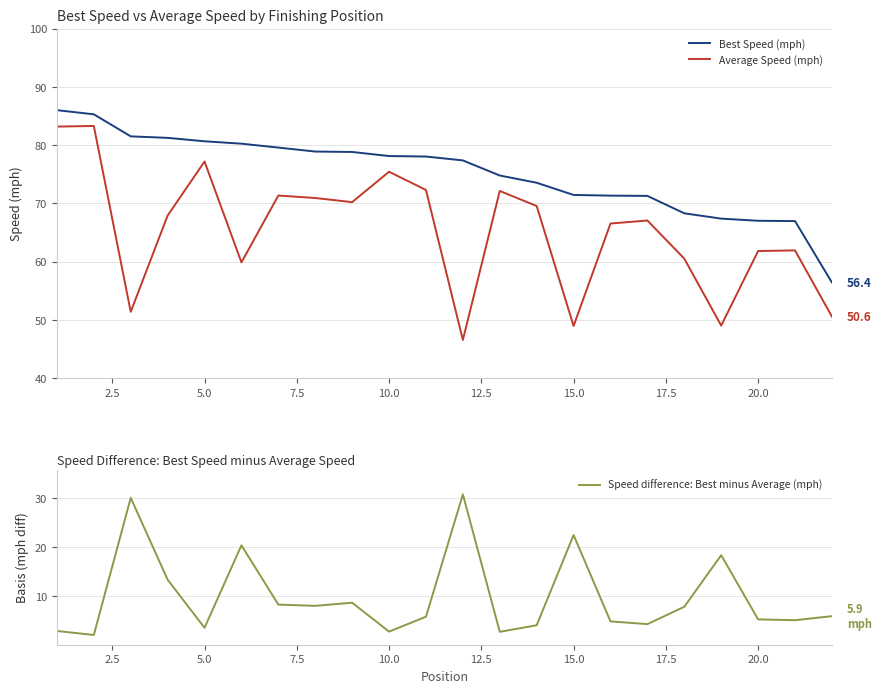

Reading left to right, transcribe all the data shown in this chart.

Best Speed (mph): 86.0	85.3	81.5	81.3	80.7	80.3	79.6	78.9	78.8	78.1	78.1	77.4	74.8	73.6	71.5	71.3	71.3	68.3	67.4	67.0	67.0	56.4
Average Speed (mph): 83.2	83.3	51.4	67.9	77.2	59.9	71.4	70.9	70.2	75.4	72.3	46.6	72.2	69.6	49.0	66.6	67.1	60.5	49.0	61.8	61.9	50.6
Speed difference: Best minus Average (mph): 2.8	2.0	30.1	13.3	3.5	20.4	8.2	8.0	8.6	2.7	5.7	30.8	2.6	4.0	22.5	4.8	4.2	7.8	18.4	5.2	5.0	5.9